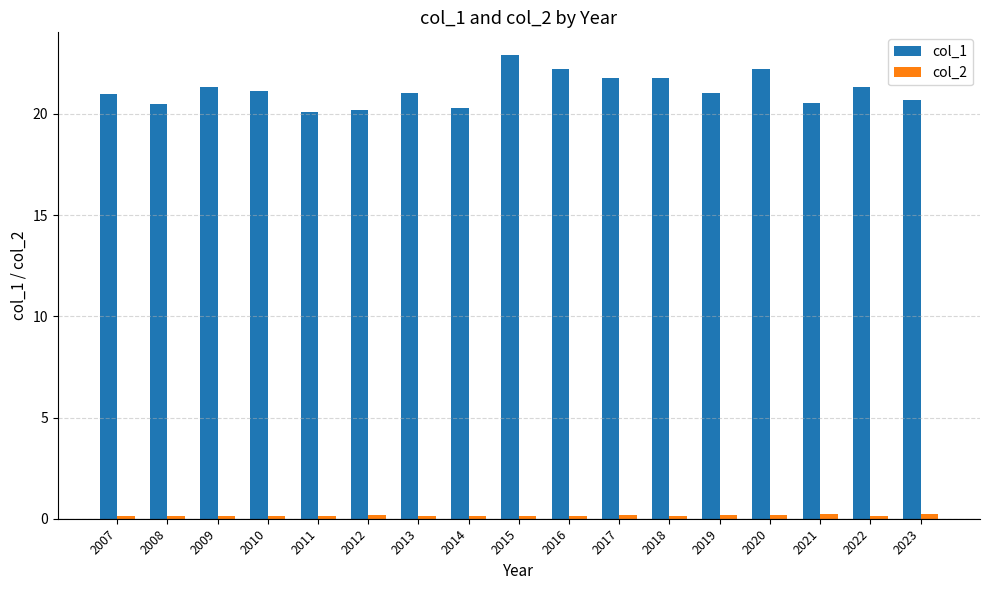

The col_1 series shows 27.7 at 2021. True or false?

False